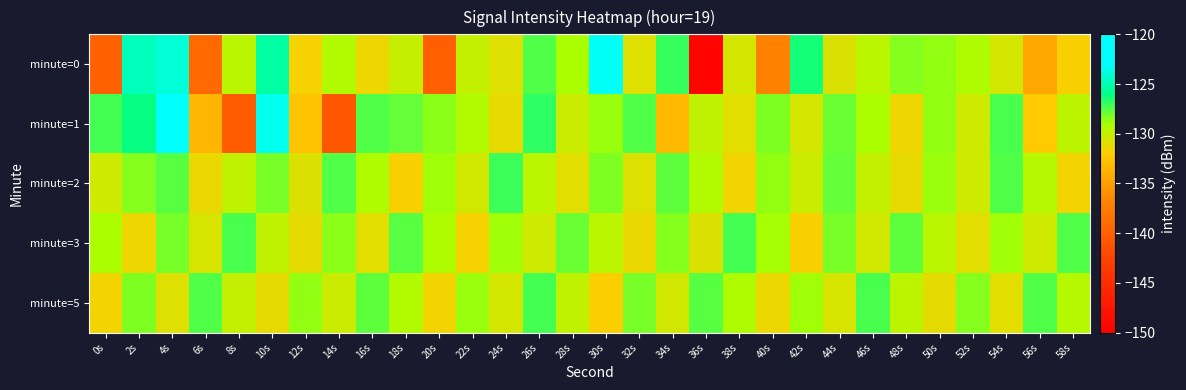

Reading left to right, extract all data points from this chart.

minute=0: 0s=-139.9	2s=-124.7	4s=-124.0	6s=-139.2	8s=-129.5	10s=-125.3	12s=-131.7	14s=-129.4	16s=-131.4	18s=-130.1	20s=-140.1	22s=-129.9	24s=-130.9	26s=-127.5	28s=-129.1	30s=-123.2	32s=-130.9	34s=-127.0	36s=-149.5	38s=-130.4	40s=-137.1	42s=-126.3	44s=-130.7	46s=-129.5	48s=-128.4	50s=-128.6	52s=-129.2	54s=-130.5	56s=-134.3	58s=-131.8
minute=1: 0s=-127.2	2s=-126.2	4s=-123.0	6s=-133.4	8s=-140.4	10s=-123.4	12s=-132.5	14s=-140.8	16s=-127.4	18s=-127.8	20s=-128.5	22s=-129.3	24s=-131.2	26s=-126.8	28s=-130.1	30s=-128.7	32s=-127.5	34s=-133.2	36s=-129.8	38s=-131.0	40s=-128.3	42s=-130.5	44s=-127.9	46s=-129.1	48s=-131.4	50s=-128.6	52s=-130.2	54s=-127.3	56s=-132.1	58s=-129.7
minute=2: 0s=-130.2	2s=-128.4	4s=-127.6	6s=-131.3	8s=-129.8	10s=-128.1	12s=-130.7	14s=-127.4	16s=-129.2	18s=-131.8	20s=-128.9	22s=-130.4	24s=-127.1	26s=-129.6	28s=-131.0	30s=-128.3	32s=-130.8	34s=-127.7	36s=-129.3	38s=-131.5	40s=-128.6	42s=-130.1	44s=-127.8	46s=-129.9	48s=-131.2	50s=-128.7	52s=-130.3	54s=-127.5	56s=-129.4	58s=-131.6
minute=3: 0s=-129.1	2s=-131.4	4s=-128.2	6s=-130.6	8s=-127.3	10s=-129.8	12s=-131.1	14s=-128.5	16s=-130.9	18s=-127.6	20s=-129.2	22s=-131.7	24s=-128.8	26s=-130.3	28s=-127.9	30s=-129.5	32s=-131.3	34s=-128.4	36s=-130.7	38s=-127.2	40s=-129.0	42s=-131.8	44s=-128.1	46s=-130.4	48s=-127.7	50s=-129.6	52s=-131.0	54s=-128.9	56s=-130.2	58s=-127.4
minute=5: 0s=-131.5	2s=-128.3	4s=-130.8	6s=-127.4	8s=-129.9	10s=-131.2	12s=-128.6	14s=-130.1	16s=-127.7	18s=-129.3	20s=-131.6	22s=-128.7	24s=-130.5	26s=-127.2	28s=-129.8	30s=-131.9	32s=-128.1	34s=-130.4	36s=-127.6	38s=-129.2	40s=-131.3	42s=-128.8	44s=-130.6	46s=-127.3	48s=-129.7	50s=-131.1	52s=-128.4	54s=-130.9	56s=-127.5	58s=-129.4